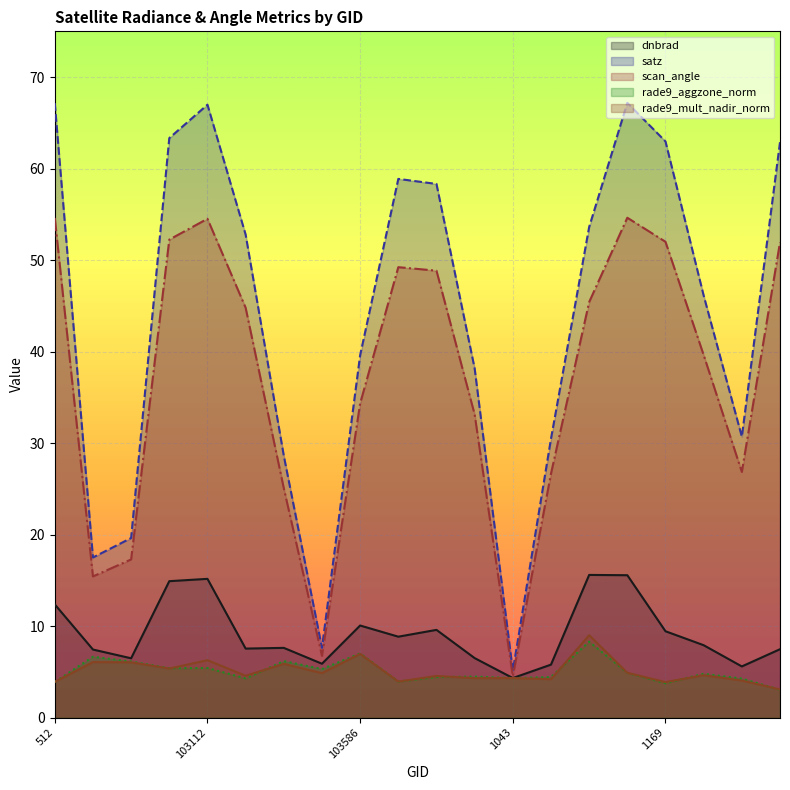

Rank the series by their maximum value, from lowest to highest.

rade9_aggzone_norm, rade9_mult_nadir_norm, dnbrad, scan_angle, satz